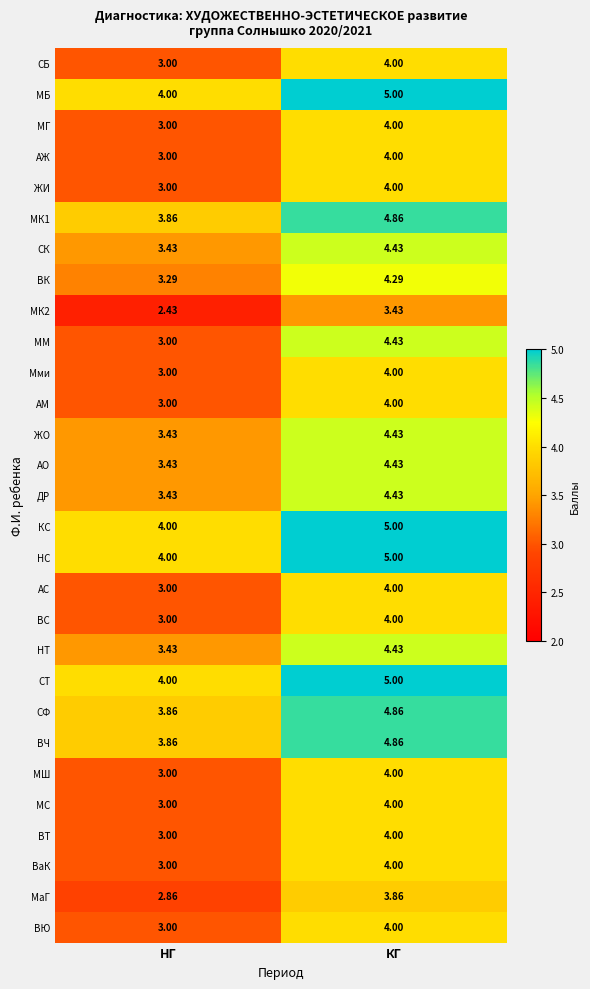

At which category does the chart reach its peak across all series?

КГ